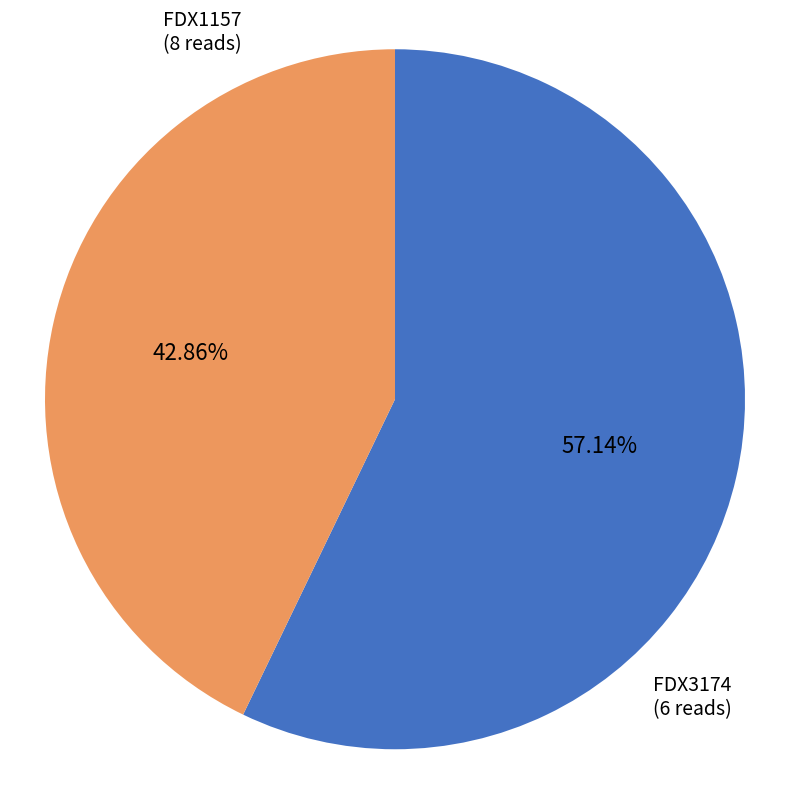

Which slice is the largest?

FDX1157